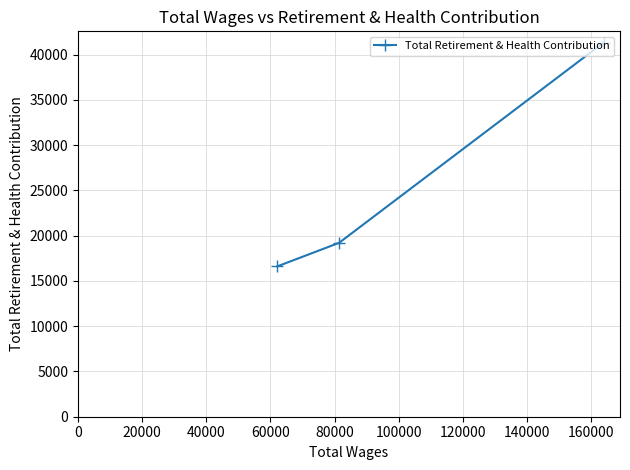

How many data points are above 19204?

1